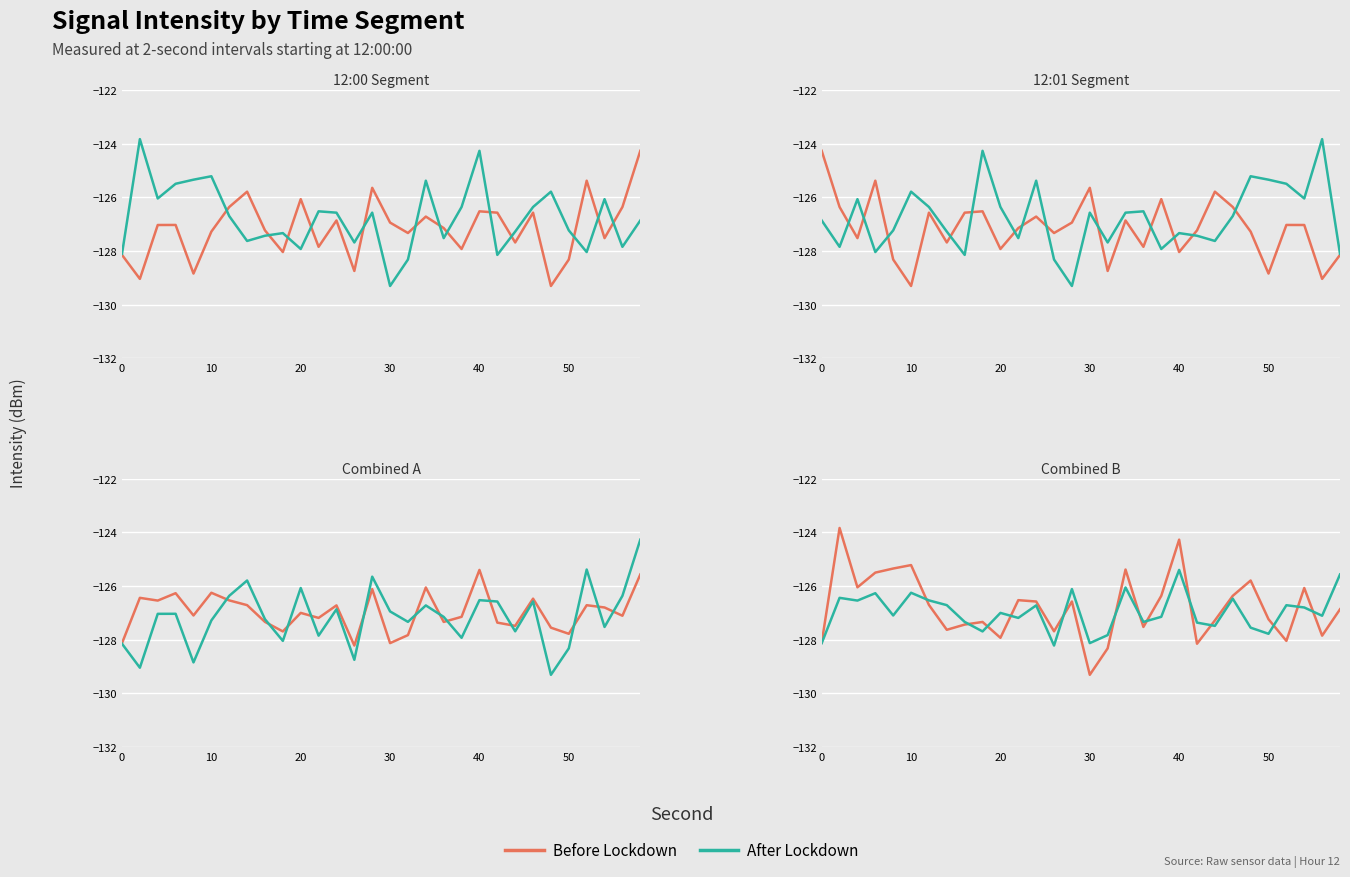

After their last crossing, which series has the higher values: Before Lockdown or After Lockdown?

After Lockdown